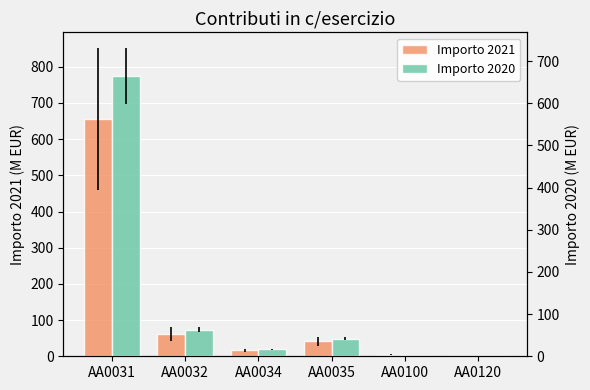

At which label does Importo 2020 first exceed 41?

AA0031